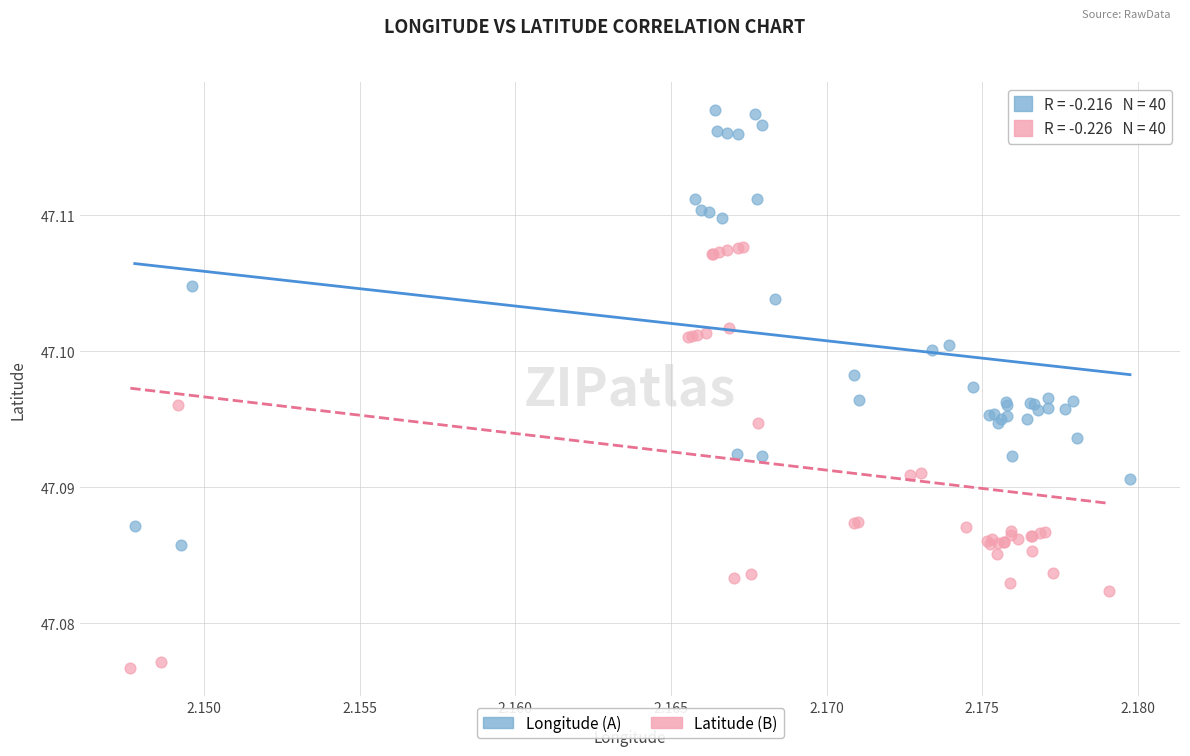

Which series has the widest spread of Y values?

Longitude (A)